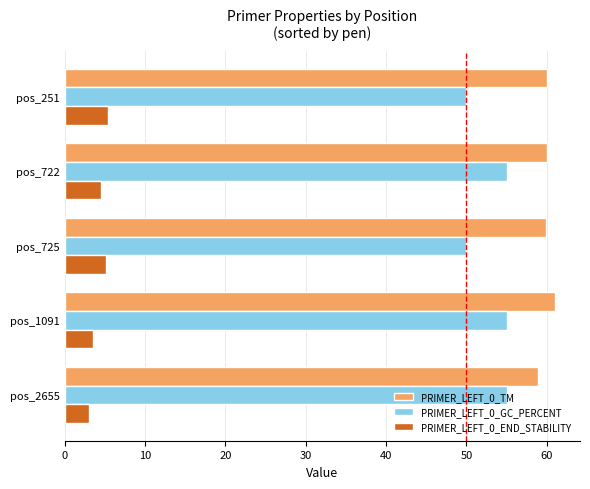

What is the difference between the second highest and second lowest values in the PRIMER_LEFT_0_GC_PERCENT series?

5.0